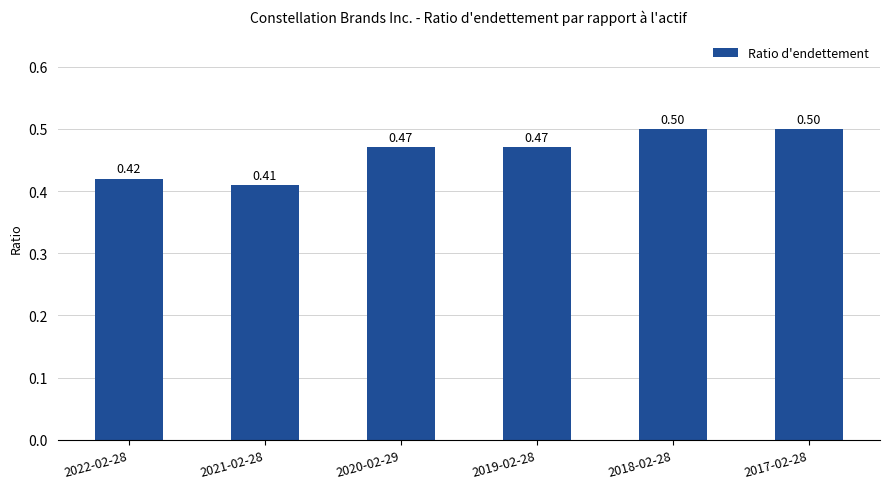

Which has a higher value, 2021-02-28 or 2022-02-28?

2022-02-28